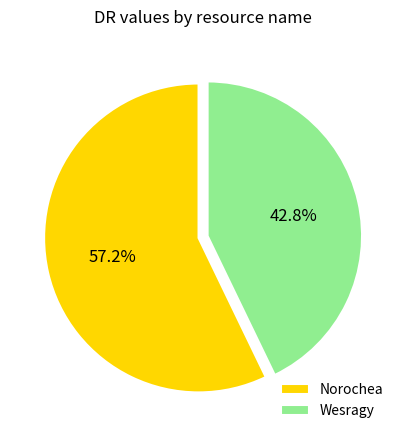

Which has a higher value, Norochea or Wesragy?

Norochea